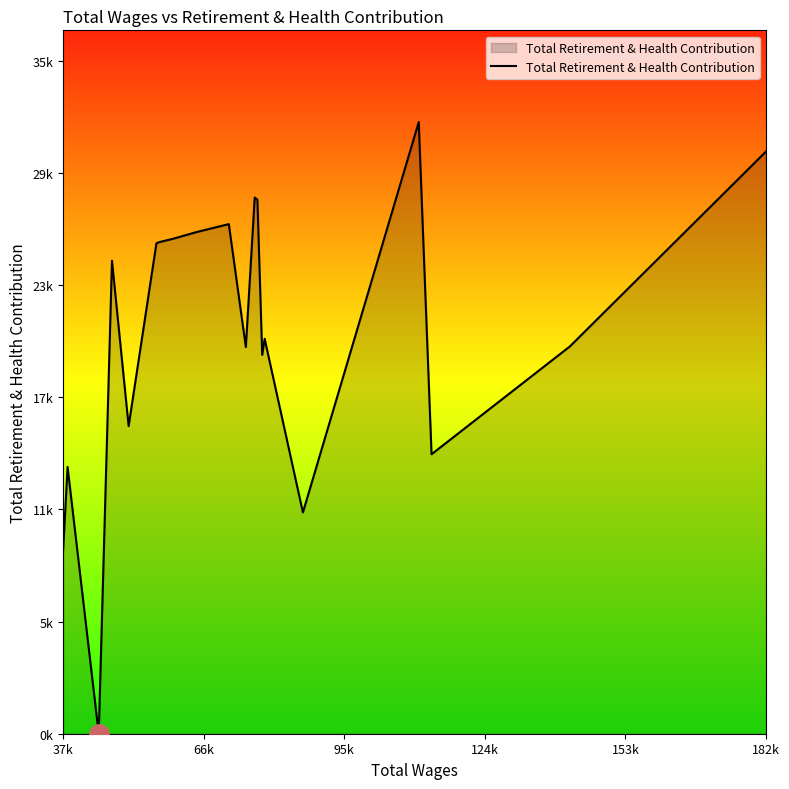

How many points are lower than both their immediate neighbors (excluding endpoints)?

6